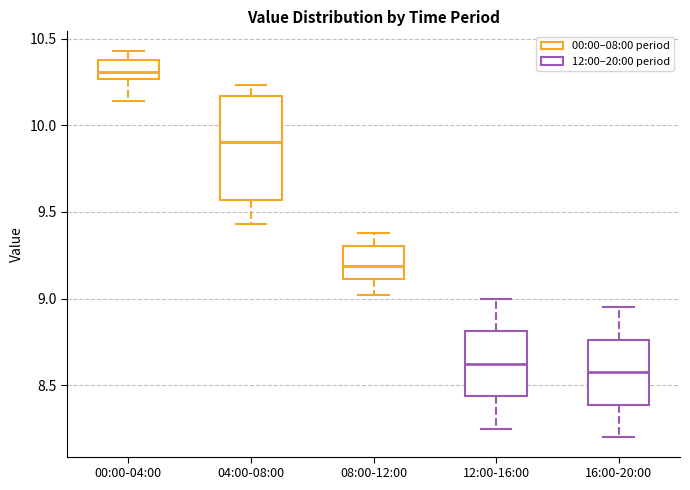

Reading left to right, transcribe this box plot: for each box, give where its median line is, the range the box spans, and where its two whiskers end, as read against the y-axis. The values are not printed on the chart, so give them approximately, as read against the axis.

00:00-04:00: median 10.30, box 10.25 to 10.40, whiskers 10.15 to 10.45
04:00-08:00: median 9.90, box 9.55 to 10.15, whiskers 9.45 to 10.25
08:00-12:00: median 9.20, box 9.10 to 9.30, whiskers 9.00 to 9.40
12:00-16:00: median 8.65, box 8.45 to 8.80, whiskers 8.25 to 9.00
16:00-20:00: median 8.60, box 8.40 to 8.75, whiskers 8.20 to 8.95